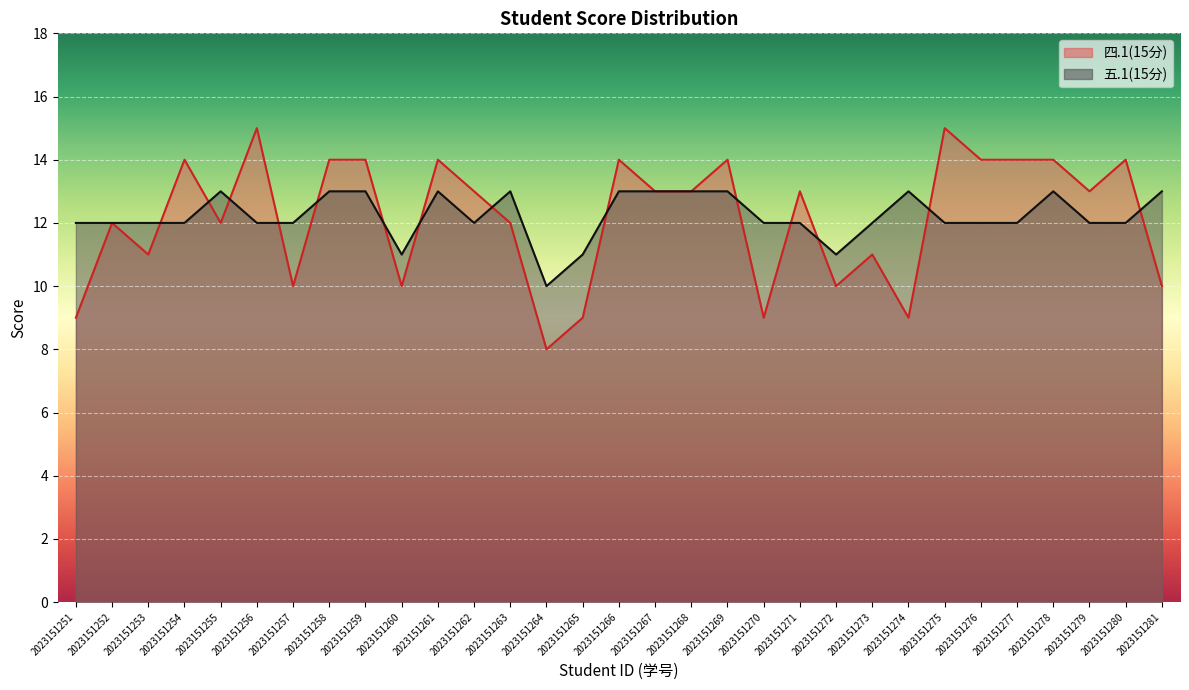

Count the number of data series in this chart.

2